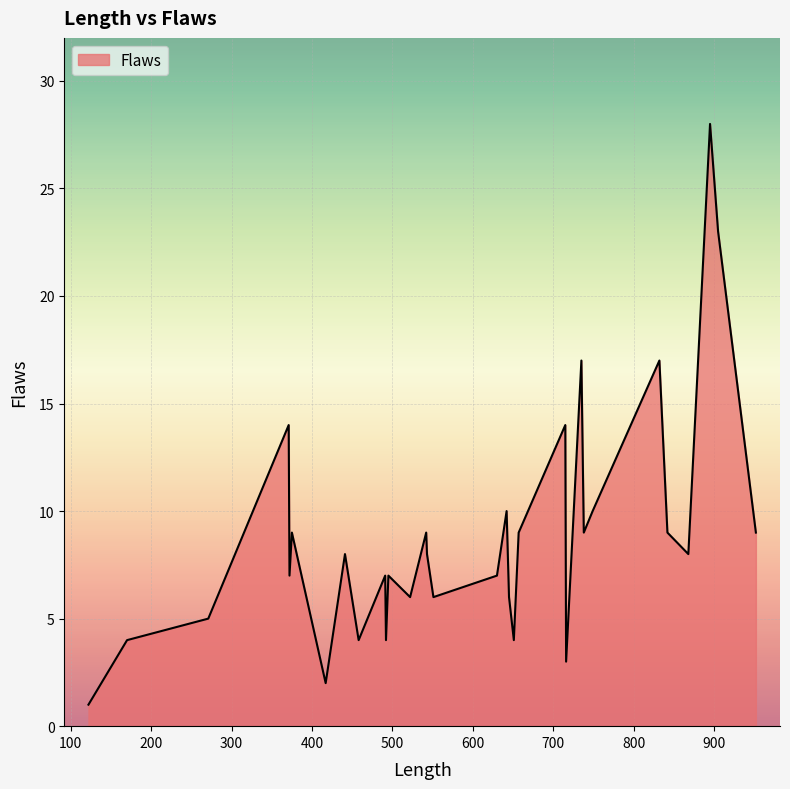

How many lines are shown in the chart?

1